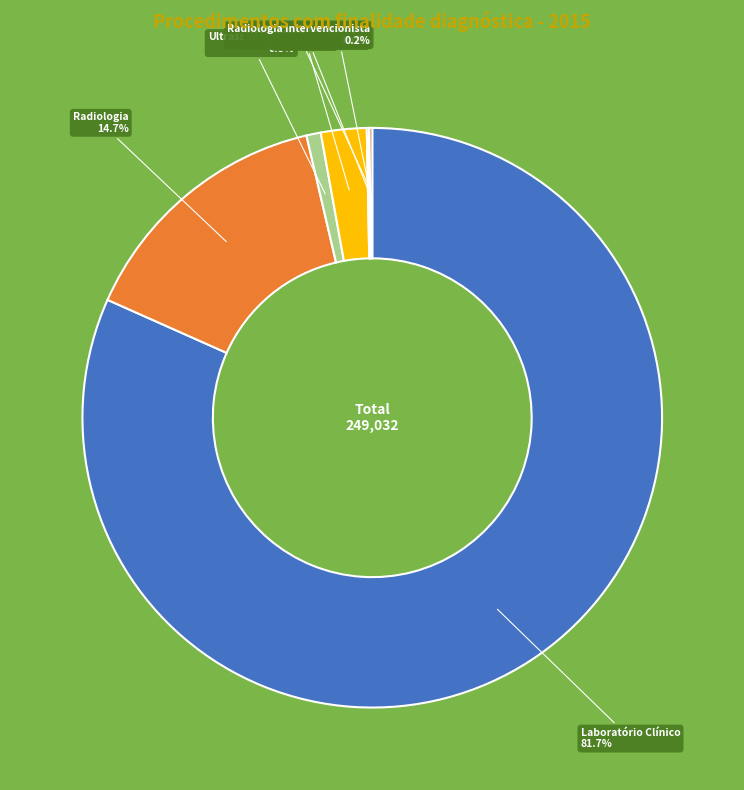

To the nearest percent, what is the average slice percentage?

14%